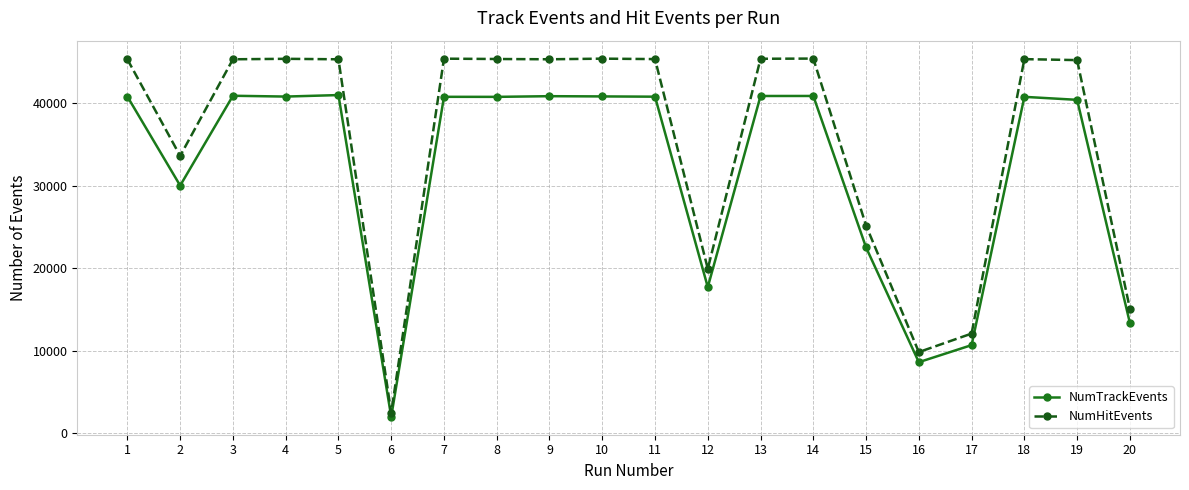

Rank the series by their average value, from lowest to highest.

NumTrackEvents, NumHitEvents